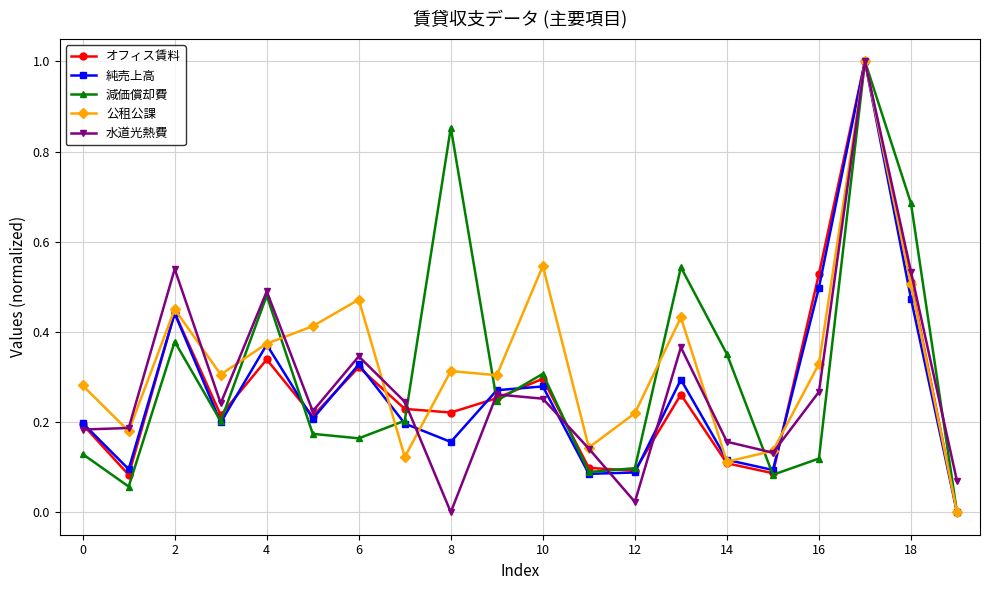

How many interior local valleys does the 減価償却費 series have?

6